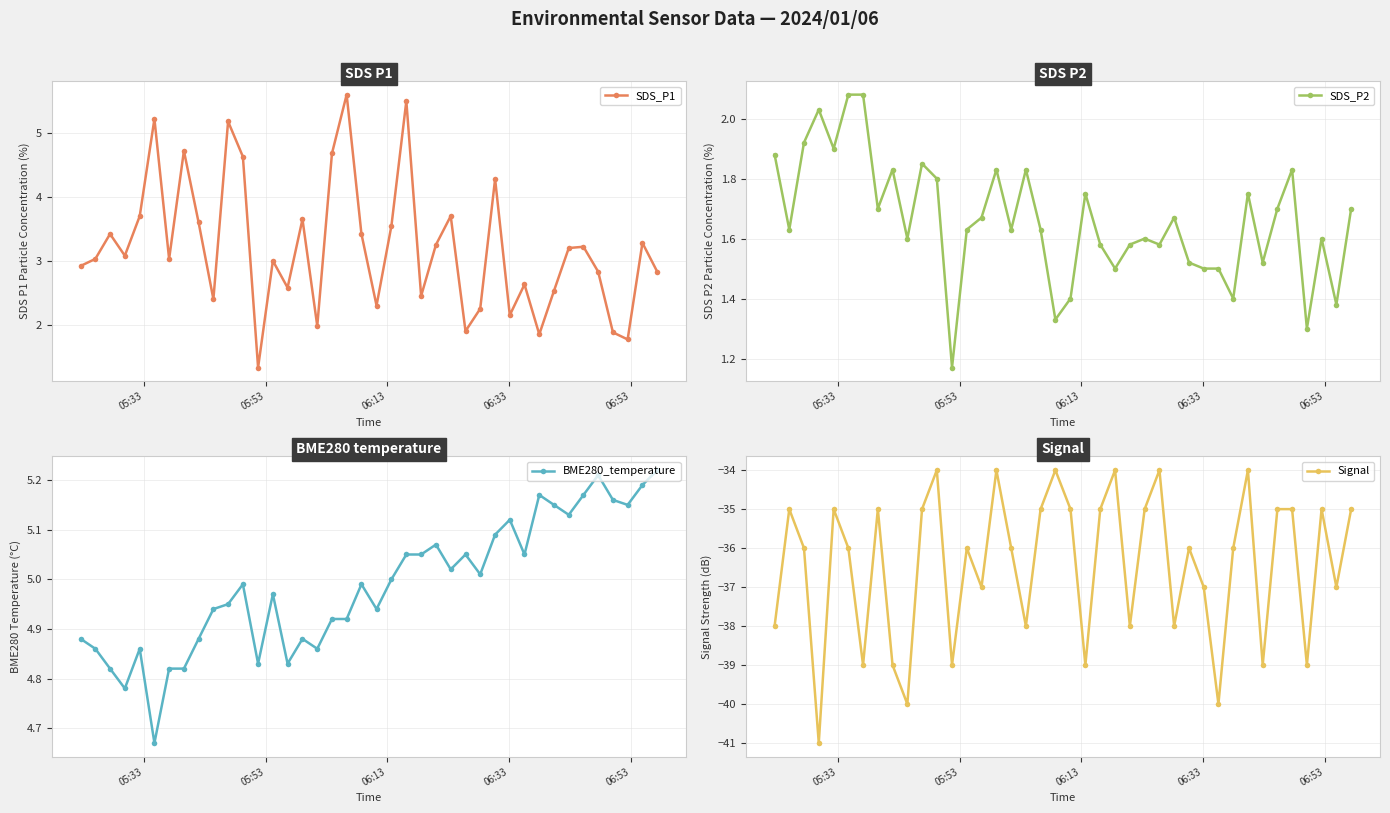

True or false: BME280_temperature has more than 2 interior local peaks.

True